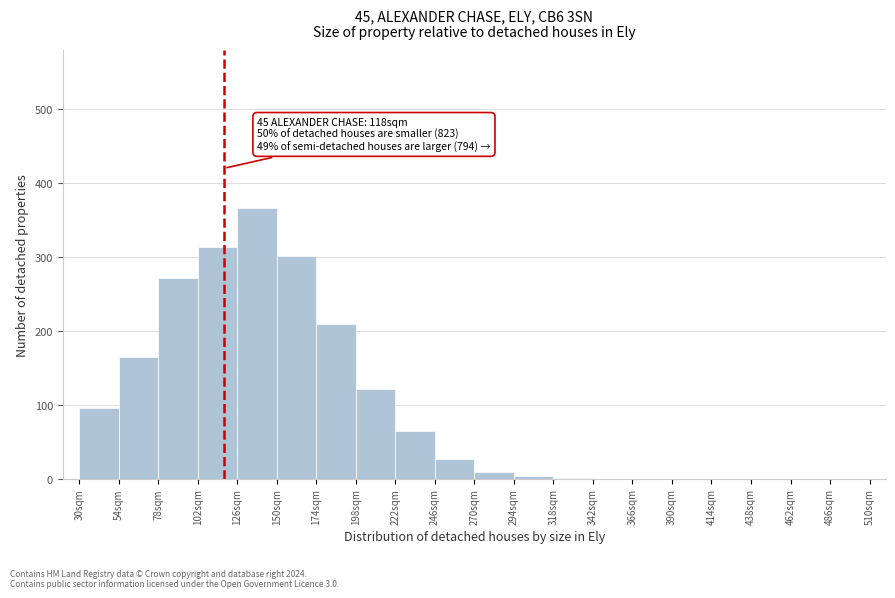

Which range on the x-axis has the tallest bar?

126 to 150